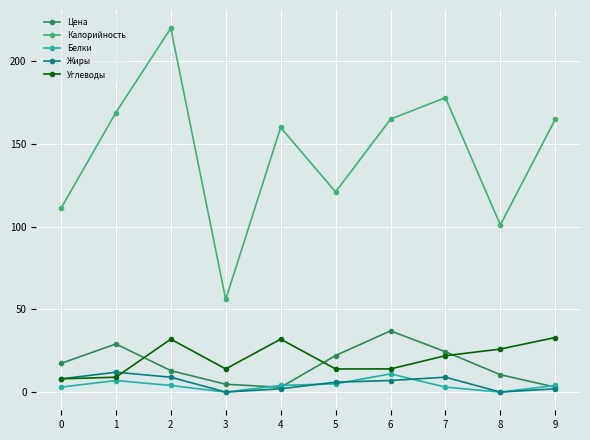

What is the value of the Калорийность point at the 6th from the left?

121.0